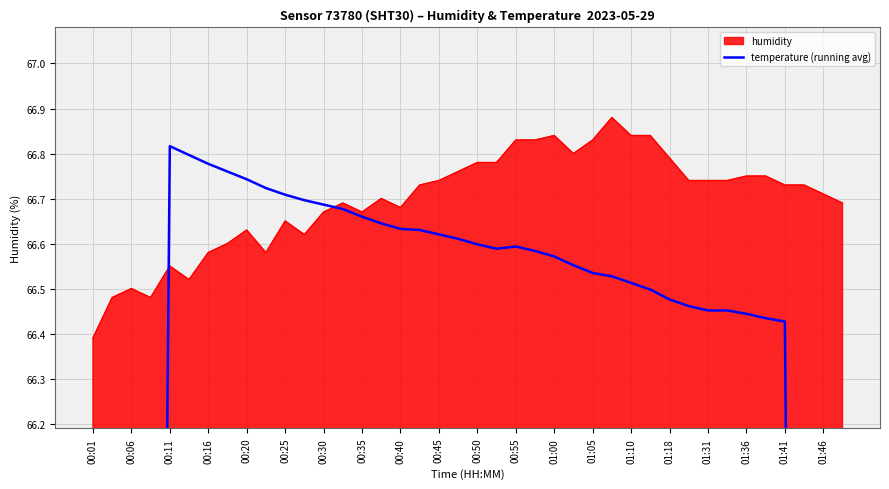

The humidity series shows 21.7 at 00:40. True or false?

False